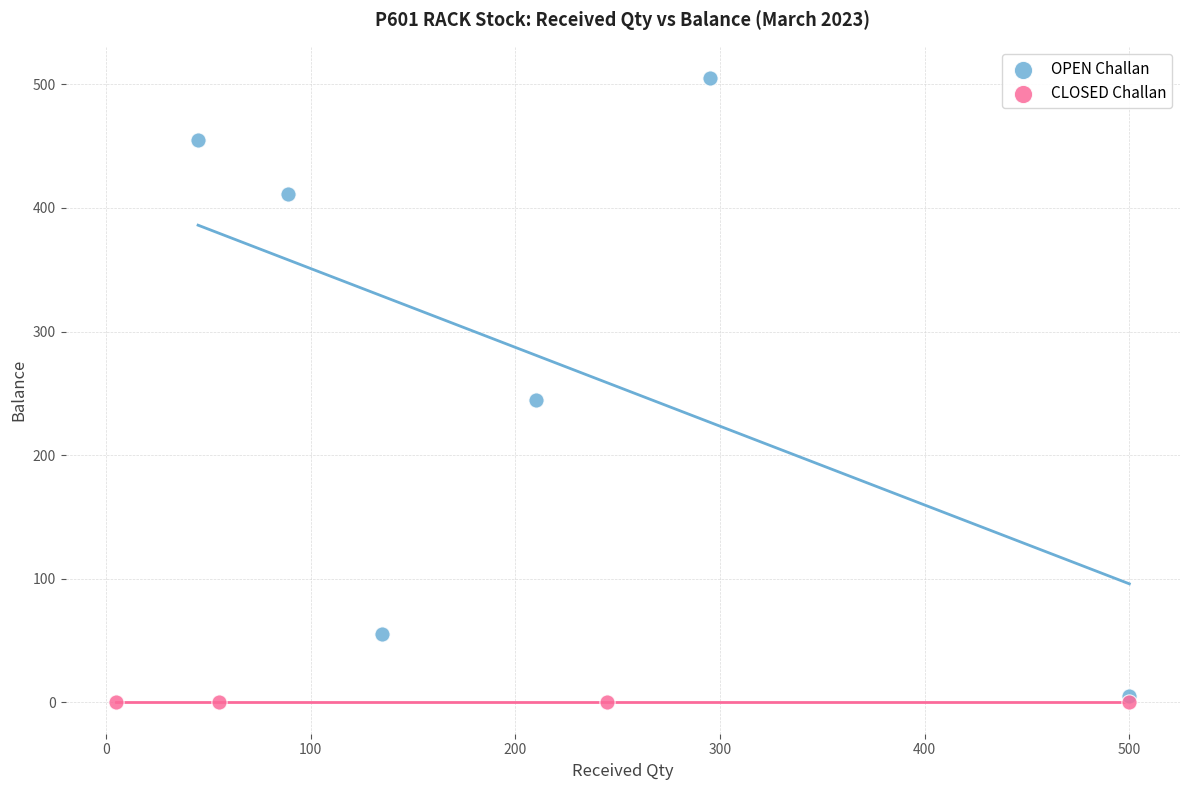

What are all the series names shown in the legend?

OPEN Challan, CLOSED Challan